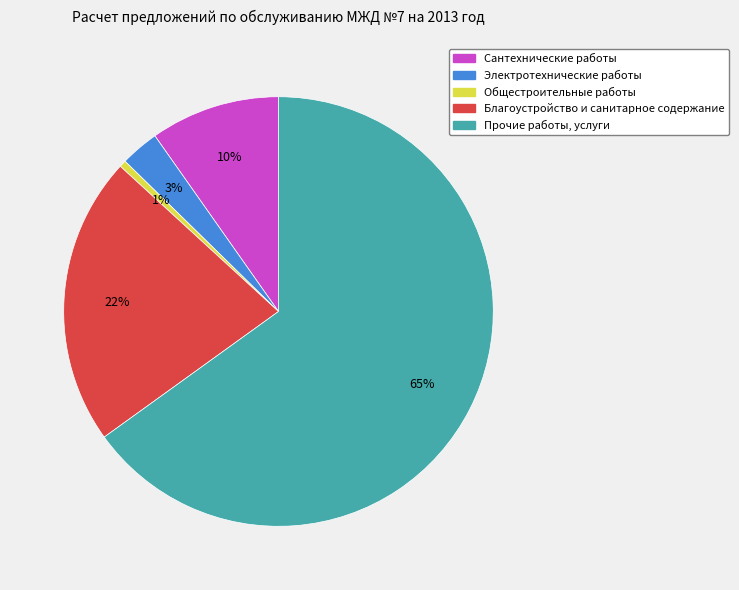

What is the smallest slice in the pie chart?

Общестроительные работы